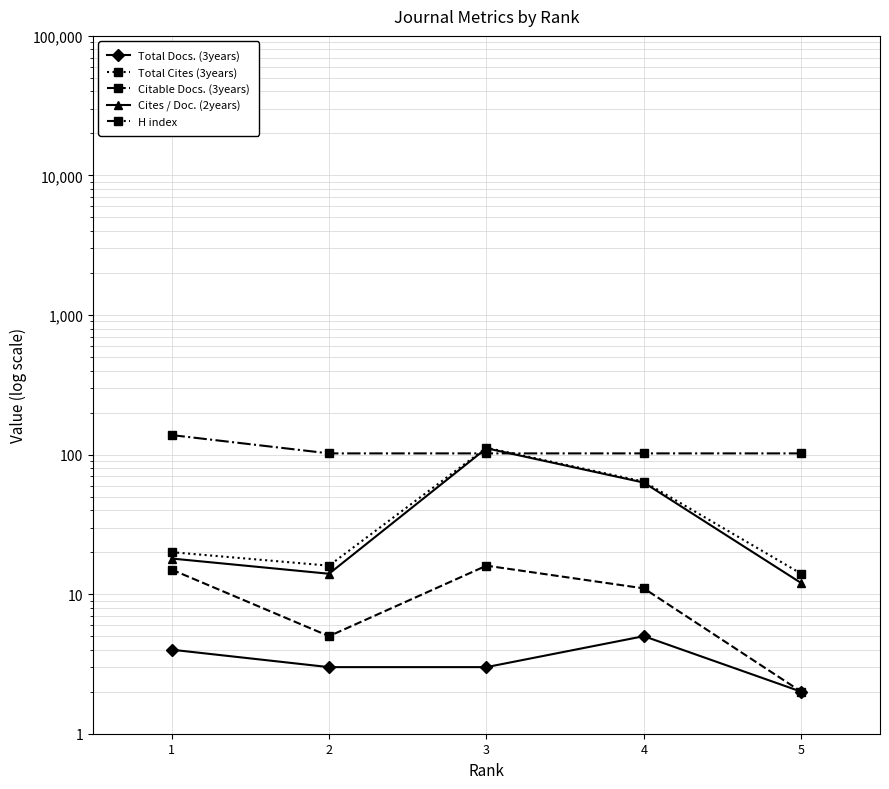

How many values in the H index series exceed 102?

1